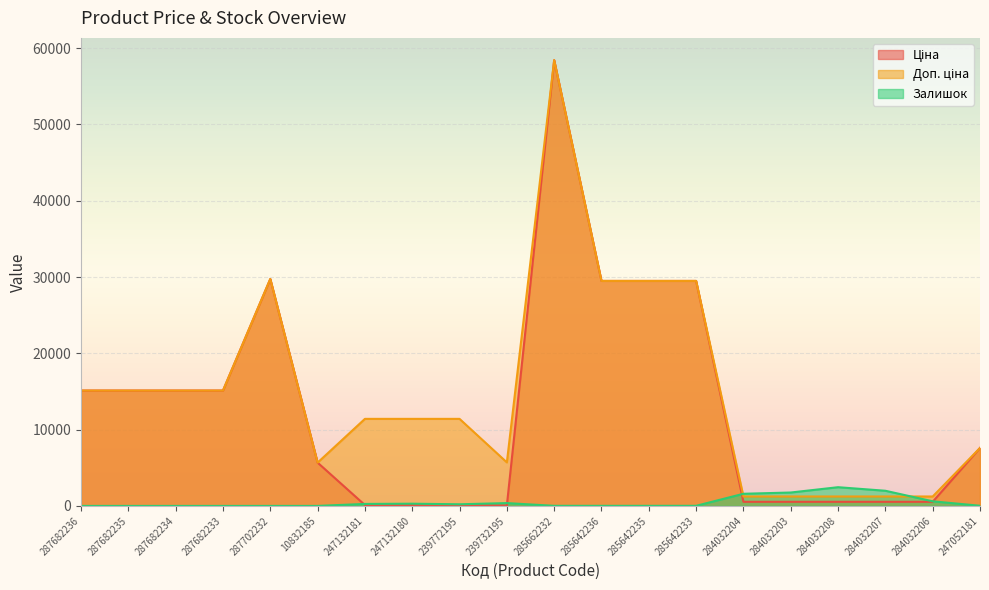

Where is the first local maximum for Залишок?

247132180